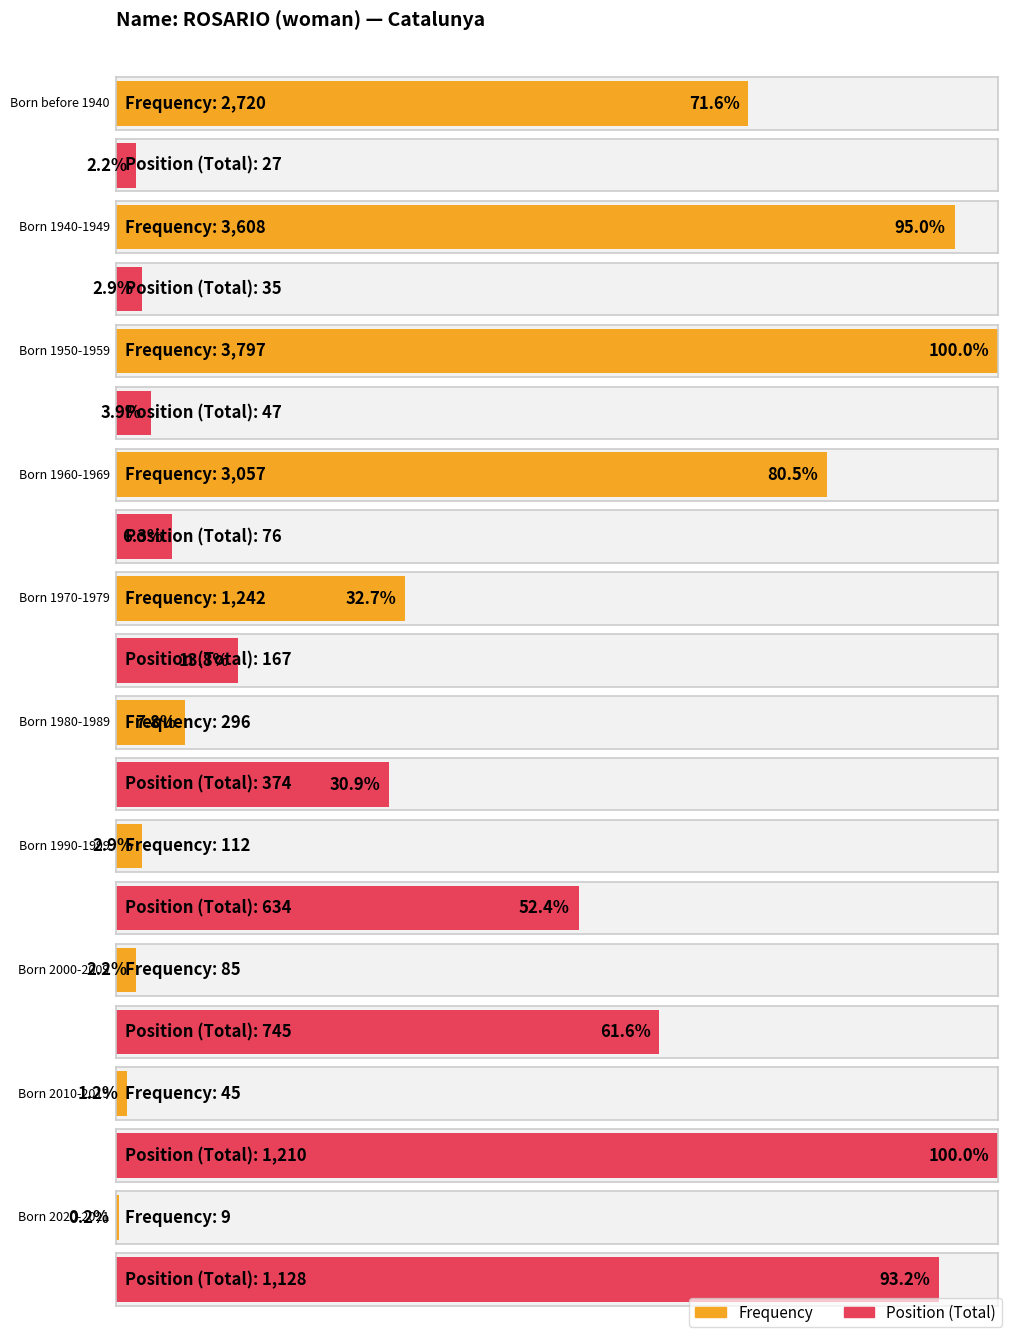

At which label does Frequency first exceed 1242?

Born before 1940